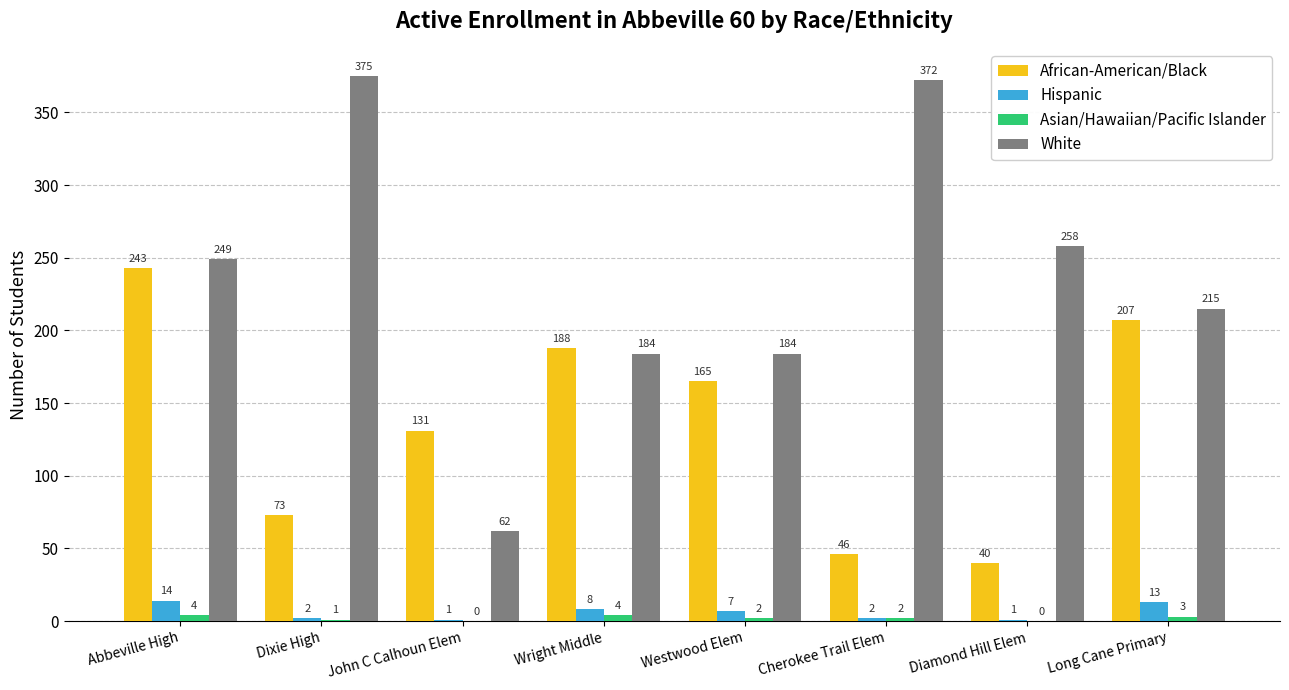

At which label does Asian/Hawaiian/Pacific Islander first exceed 2?

Abbeville High